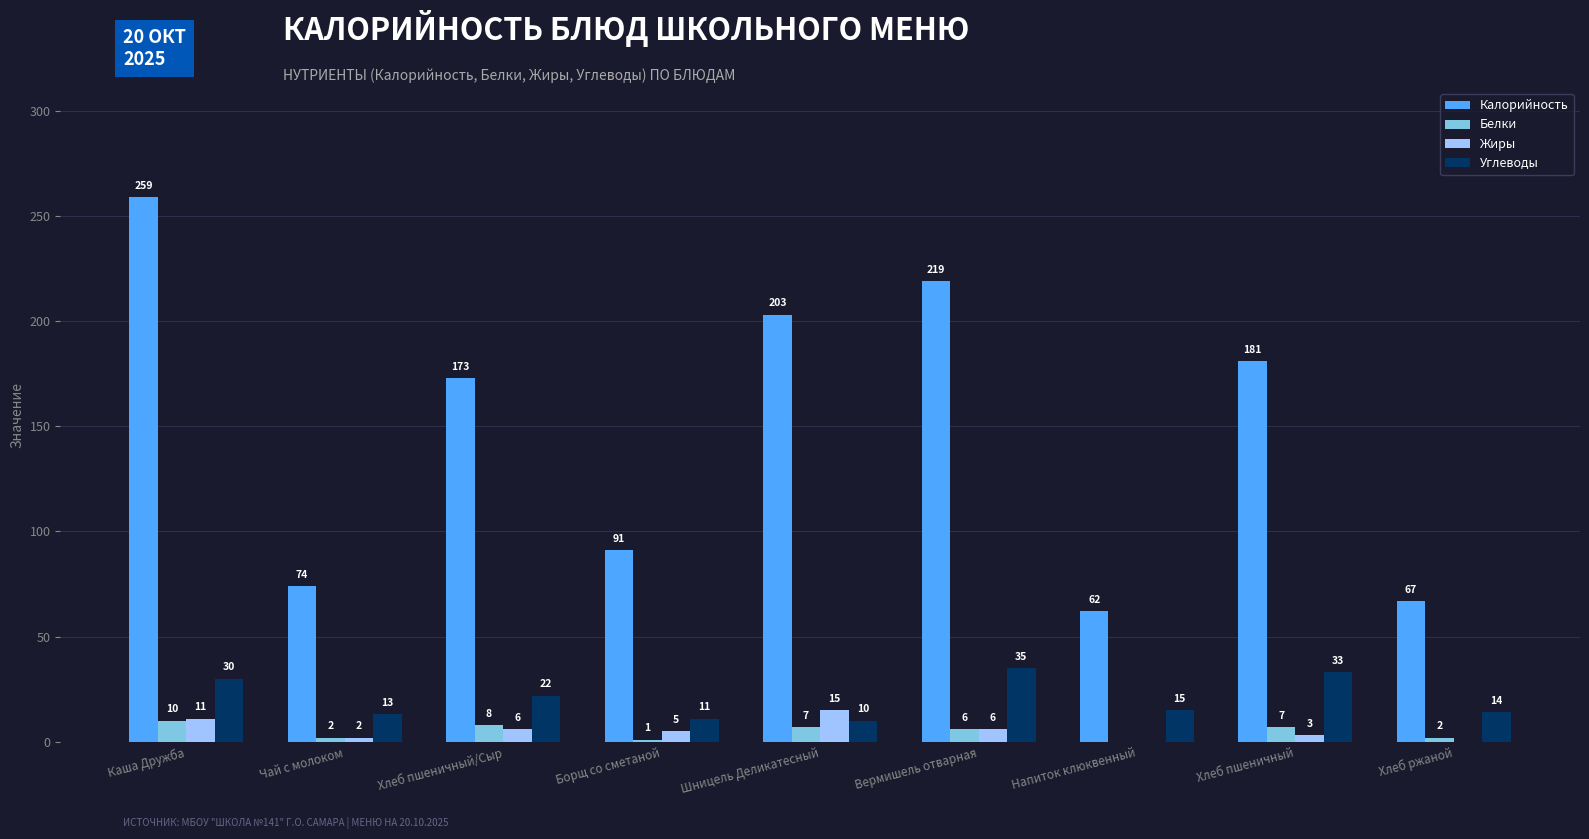

Are the bars horizontal?

No